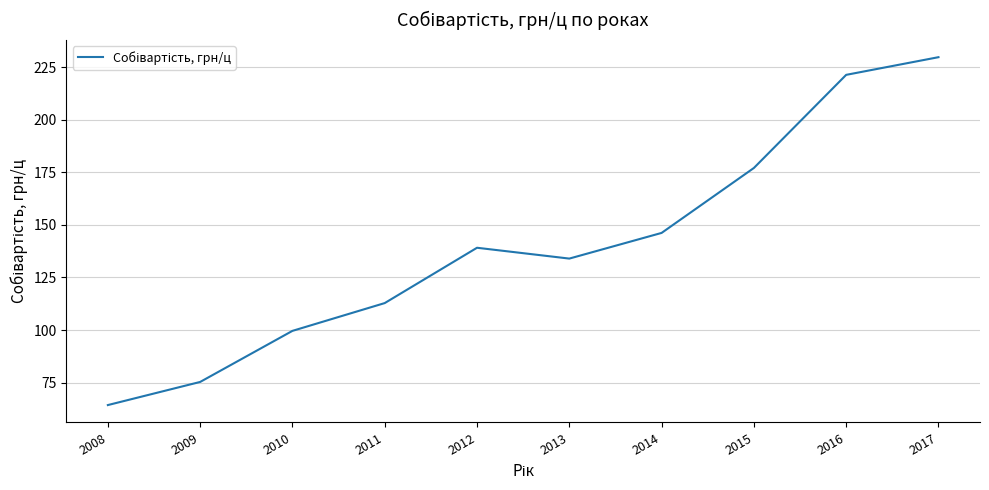

Which has a higher value, 2010 or 2014?

2014